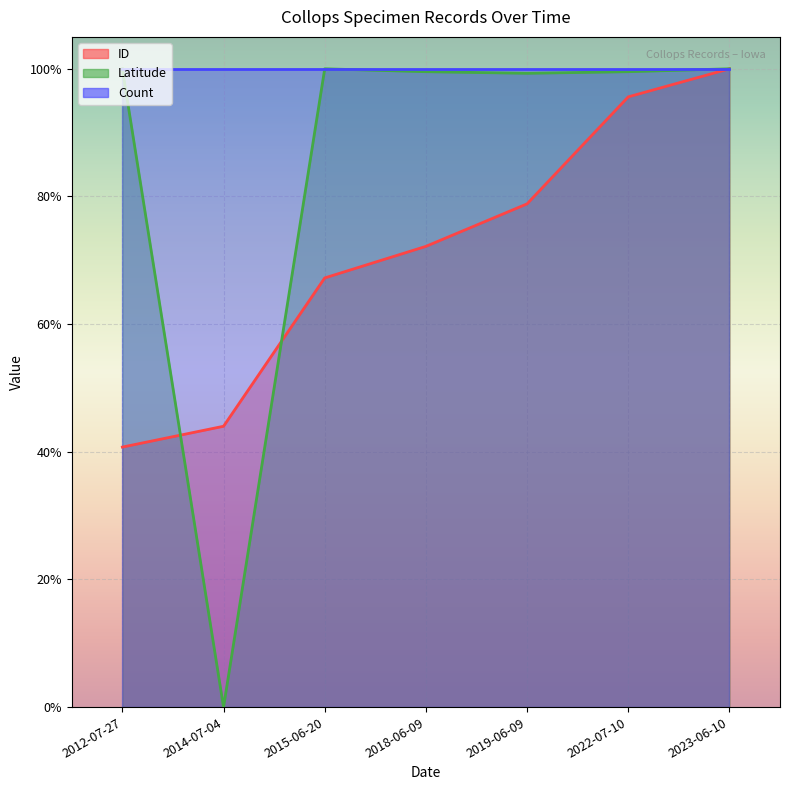

How many values in Latitude are above zero?

6